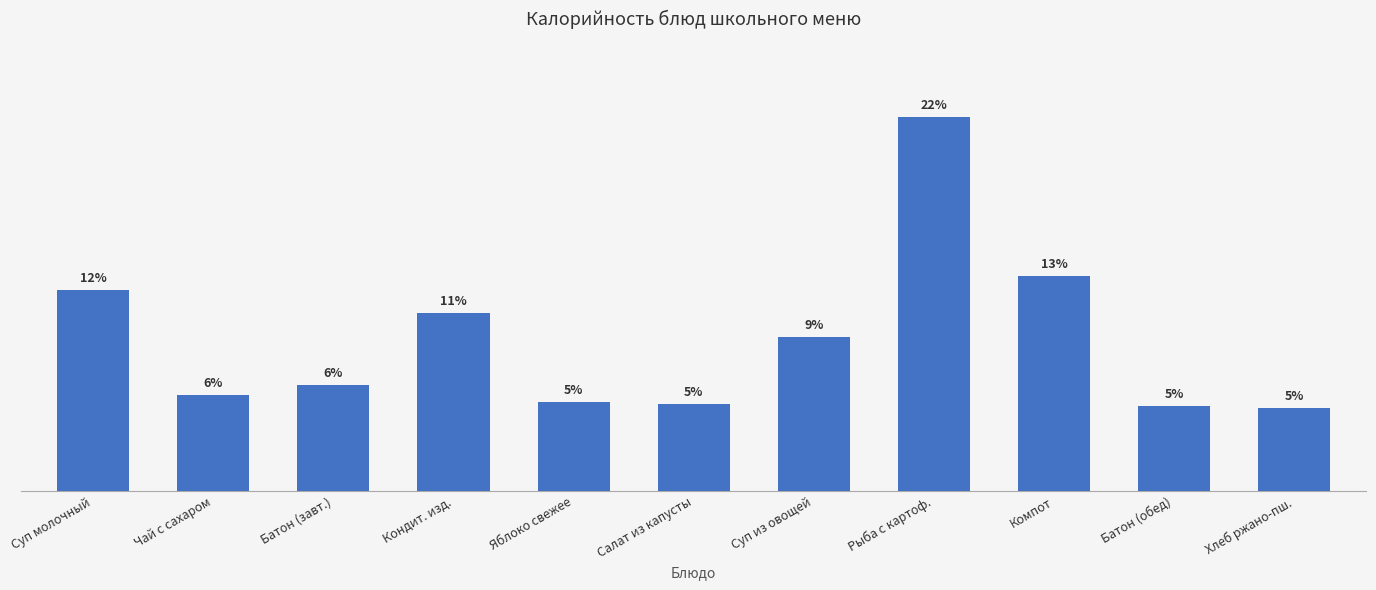

What is the sum of all values?

100.0